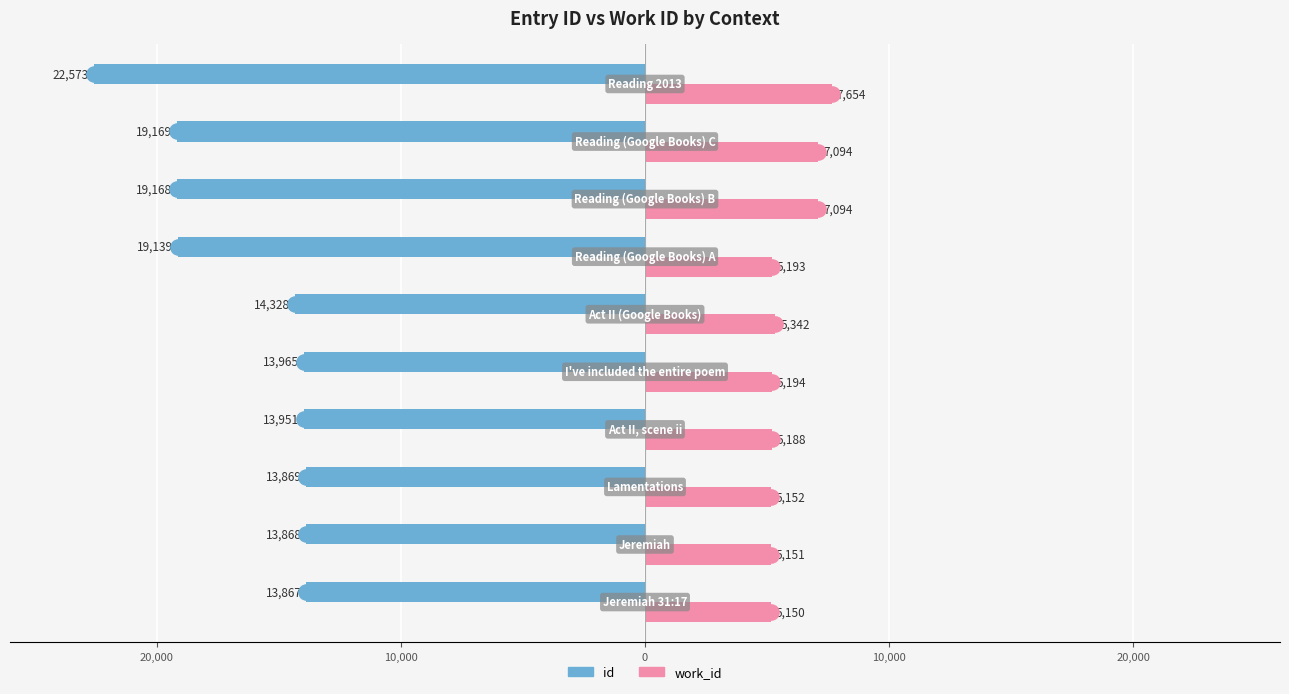

Which series reaches the minimum Y coordinate?

id